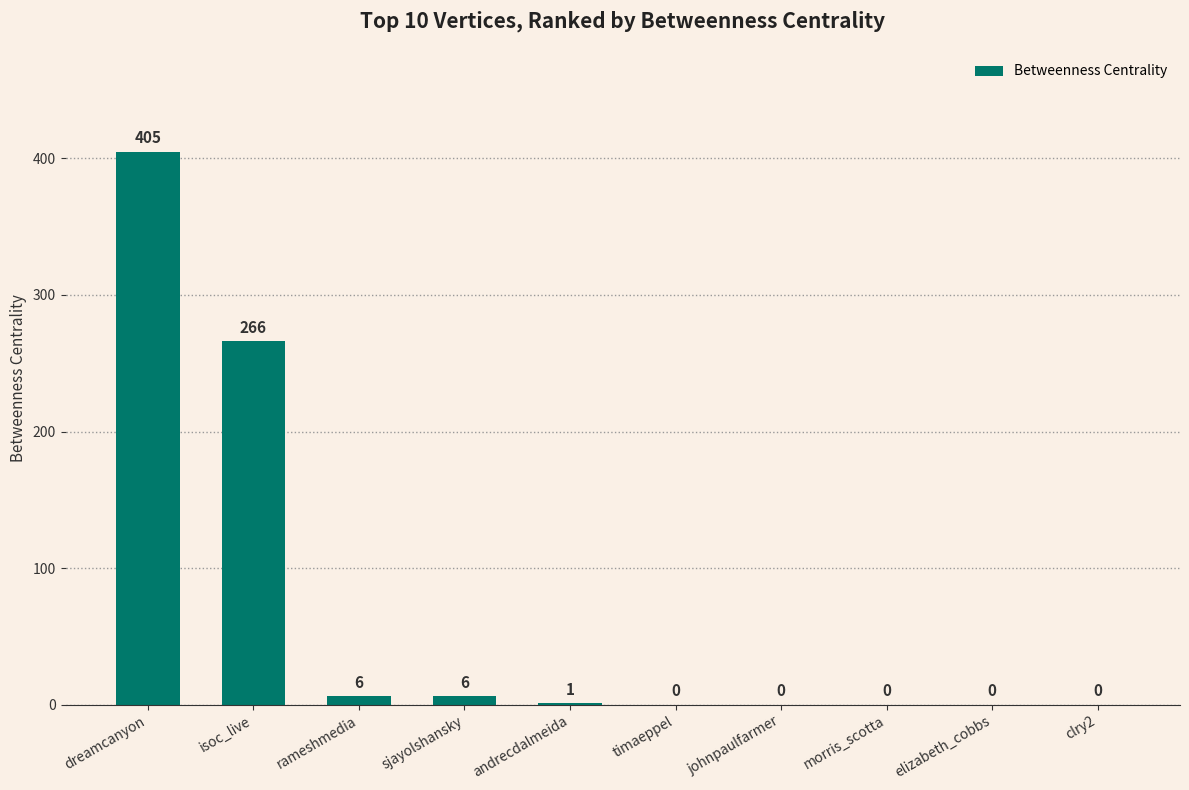

Reading left to right, list all the values displayed in this chart.

405	266	6	6	1	0	0	0	0	0